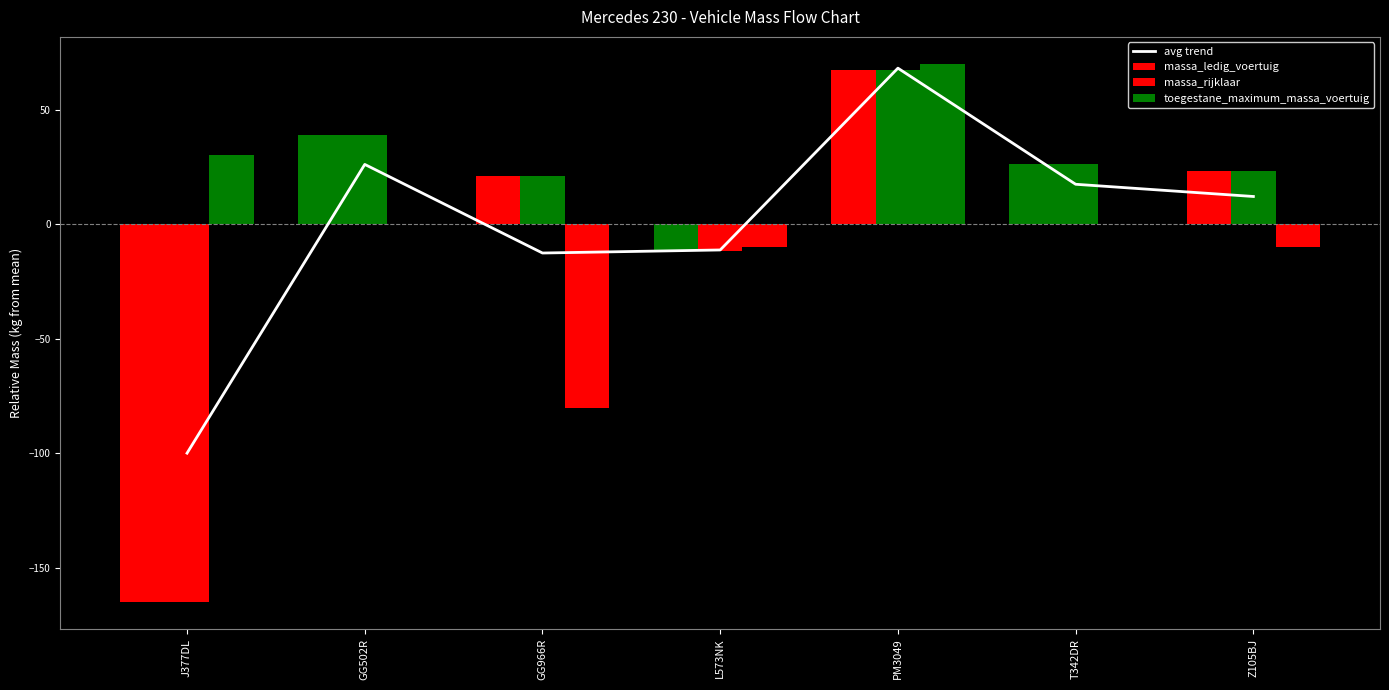

Reading right to left, what are all the values shown in this chart?

12.1	17.4	68.1	-11.2	-12.6	26.1	-99.9